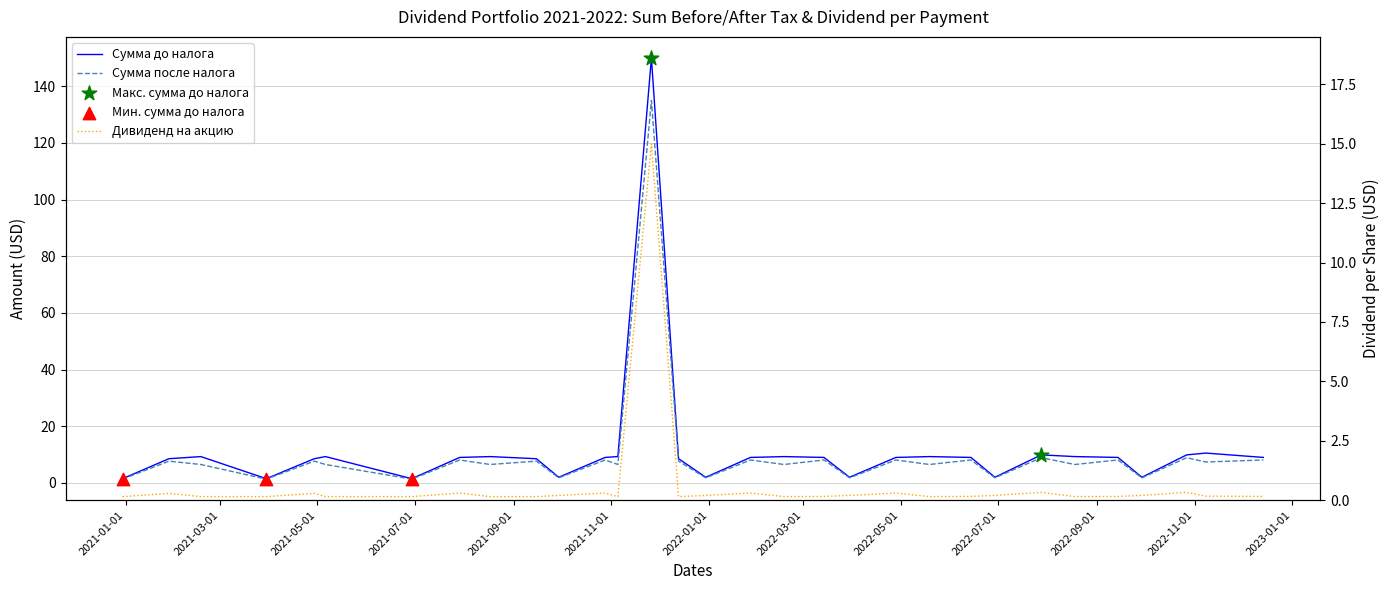

Which series reaches the maximum Y coordinate?

Сумма до налога